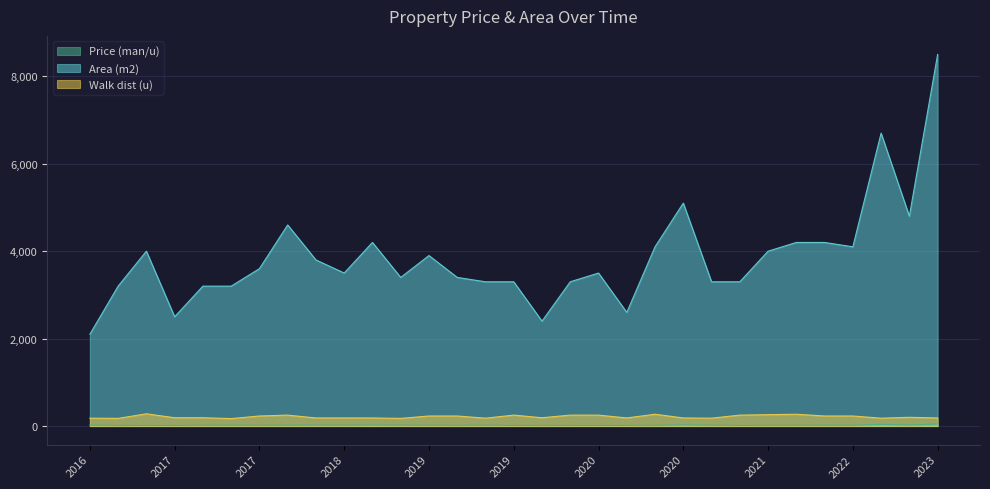

How many series are shown in this chart?

3